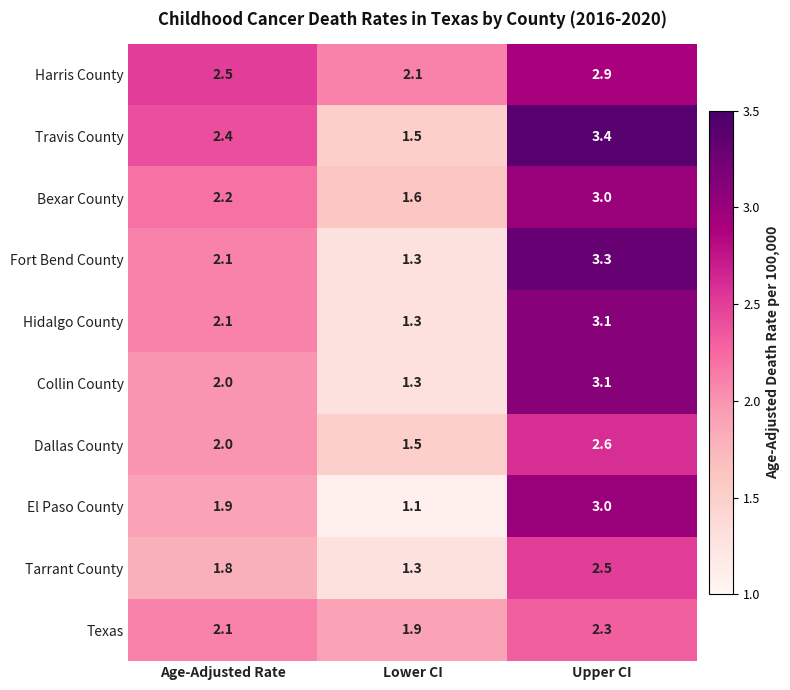

Reading left to right, what are all the values shown in this chart?

Harris County: 2.5	2.1	2.9
Travis County: 2.4	1.5	3.4
Bexar County: 2.2	1.6	3.0
Fort Bend County: 2.1	1.3	3.3
Hidalgo County: 2.1	1.3	3.1
Collin County: 2.0	1.3	3.1
Dallas County: 2.0	1.5	2.6
El Paso County: 1.9	1.1	3.0
Tarrant County: 1.8	1.3	2.5
Texas: 2.1	1.9	2.3